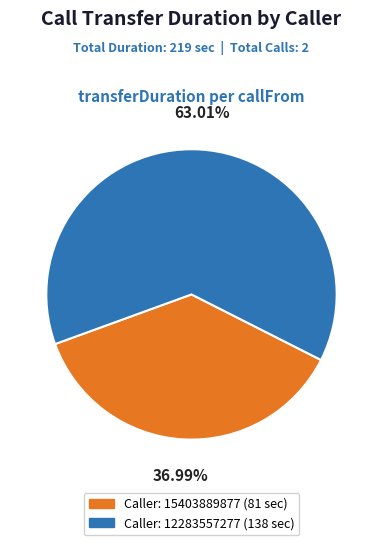

To the nearest percent, what is the difference between the largest and smallest slice percentages?

26%